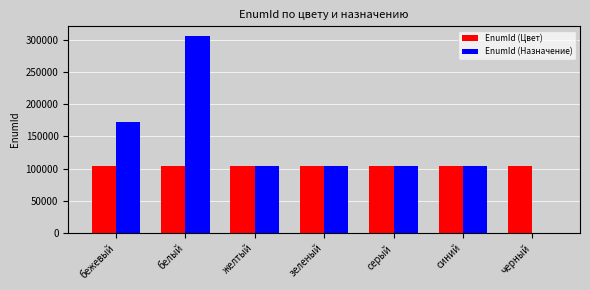

Is it true that EnumId (Назначение) equals 104118 at серый?

True